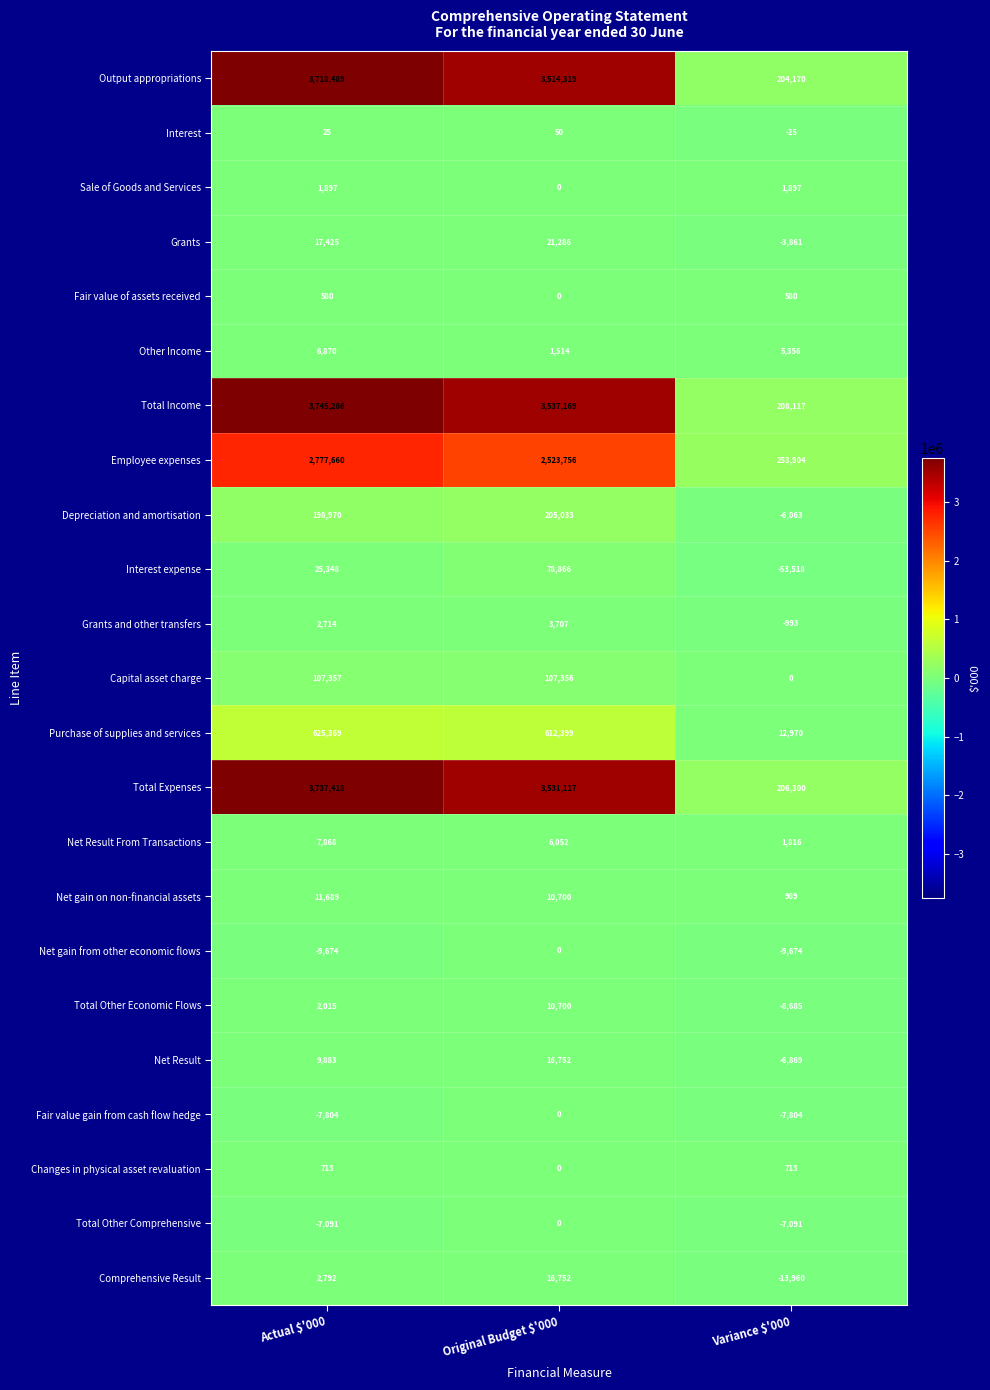

What is the minimum value for Total Expenses?

206300